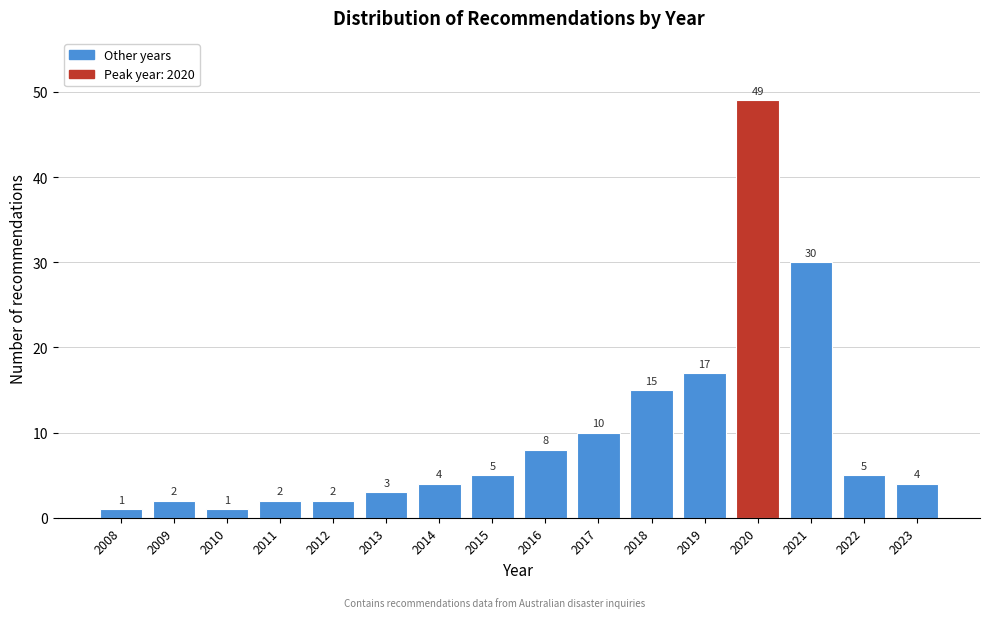

Reading left to right, list all the values displayed in this chart.

1	2	1	2	2	3	4	5	8	10	15	17	49	30	5	4